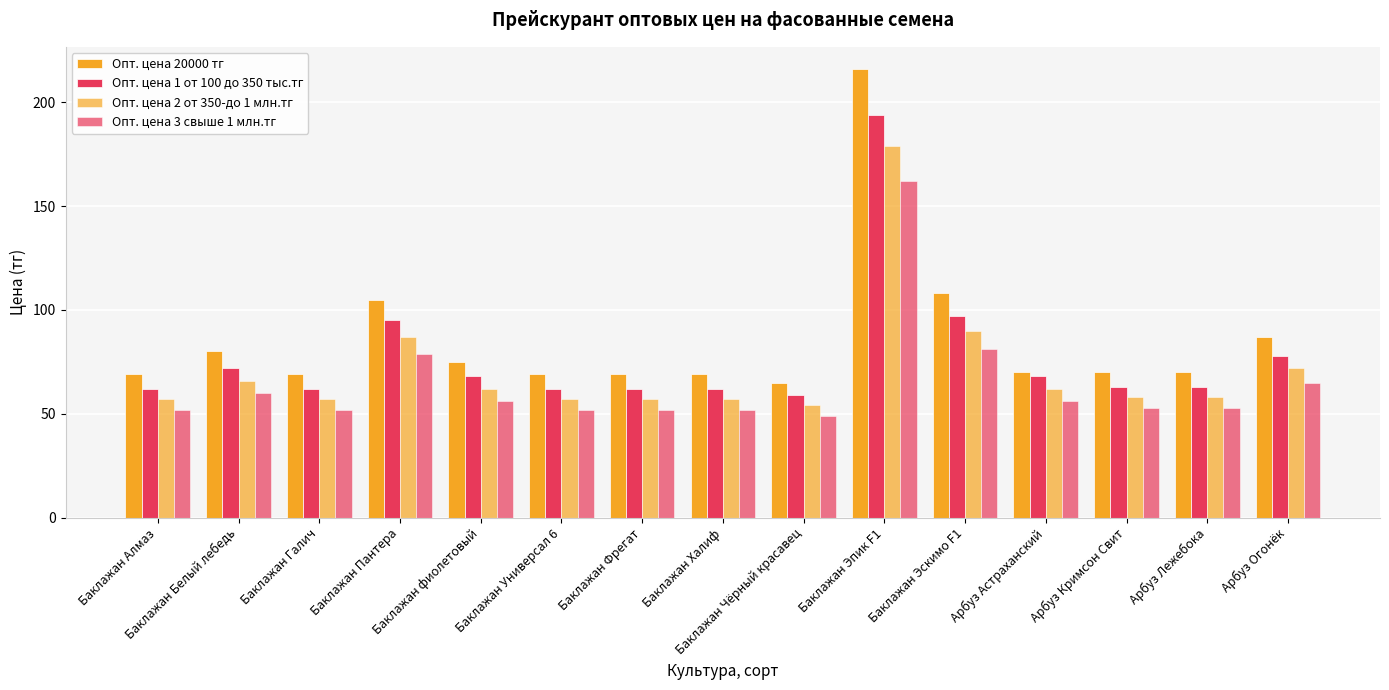

Does the chart contain any negative values?

No